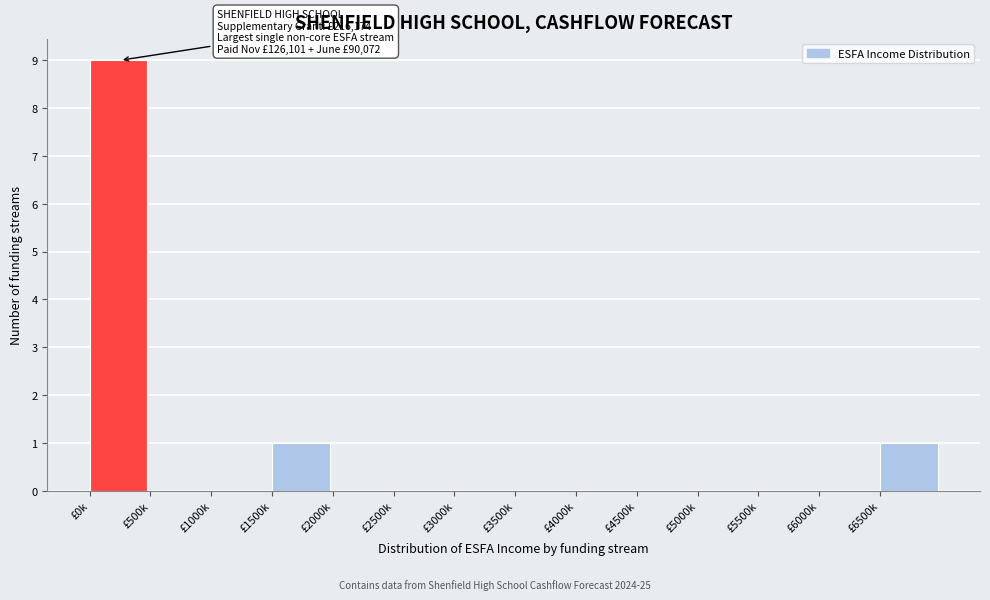

Reading right to left, transcribe all the data shown in this chart.

£6500k=1	£6000k=0	£5500k=0	£5000k=0	£4500k=0	£4000k=0	£3500k=0	£3000k=0	£2500k=0	£2000k=0	£1500k=1	£1000k=0	£500k=0	£0k=9